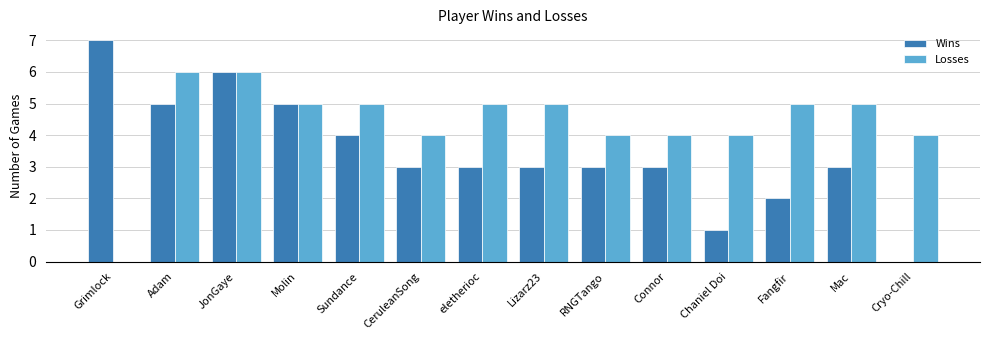

What value does the Wins series have at RNGTango?

3